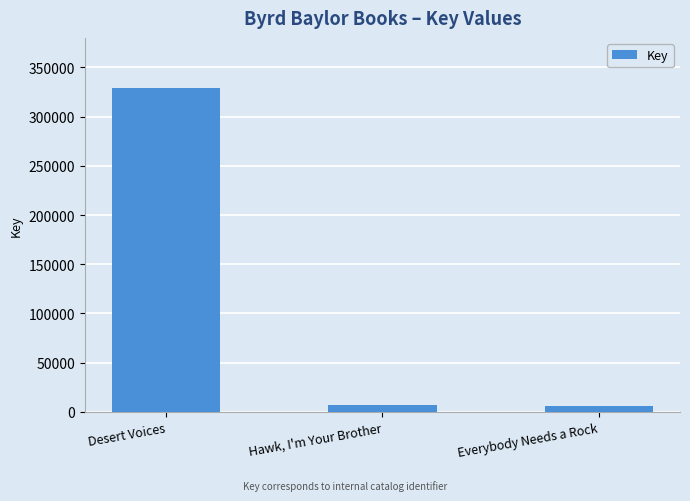

What is the difference between the second highest and minimum values?

616